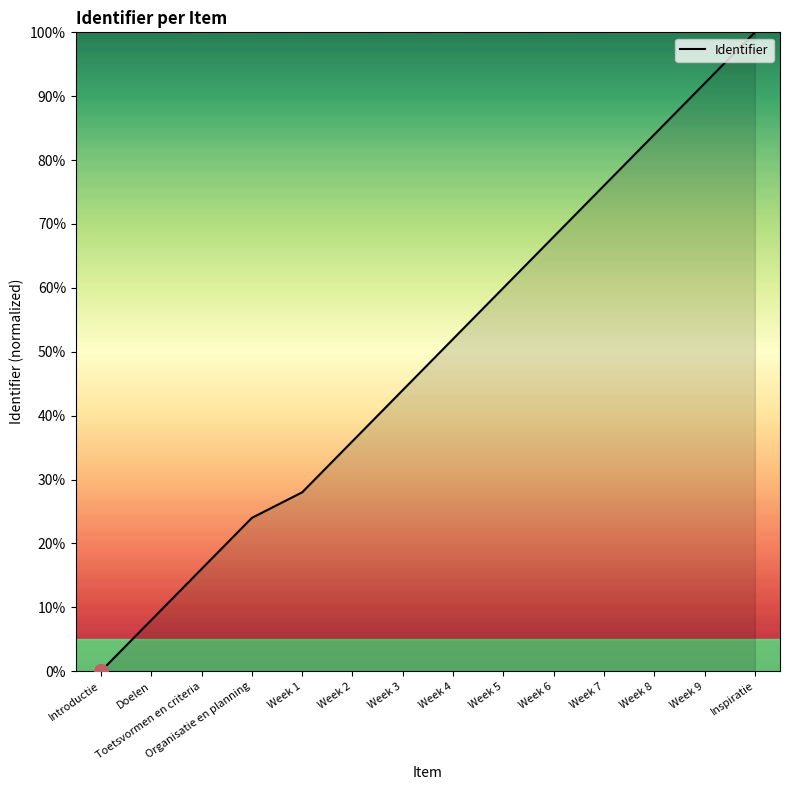

Rank the categories by value from lowest to highest.

Introductie, Doelen, Toetsvormen en criteria, Organisatie en planning, Week 1, Week 2, Week 3, Week 4, Week 5, Week 6, Week 7, Week 8, Week 9, Inspiratie